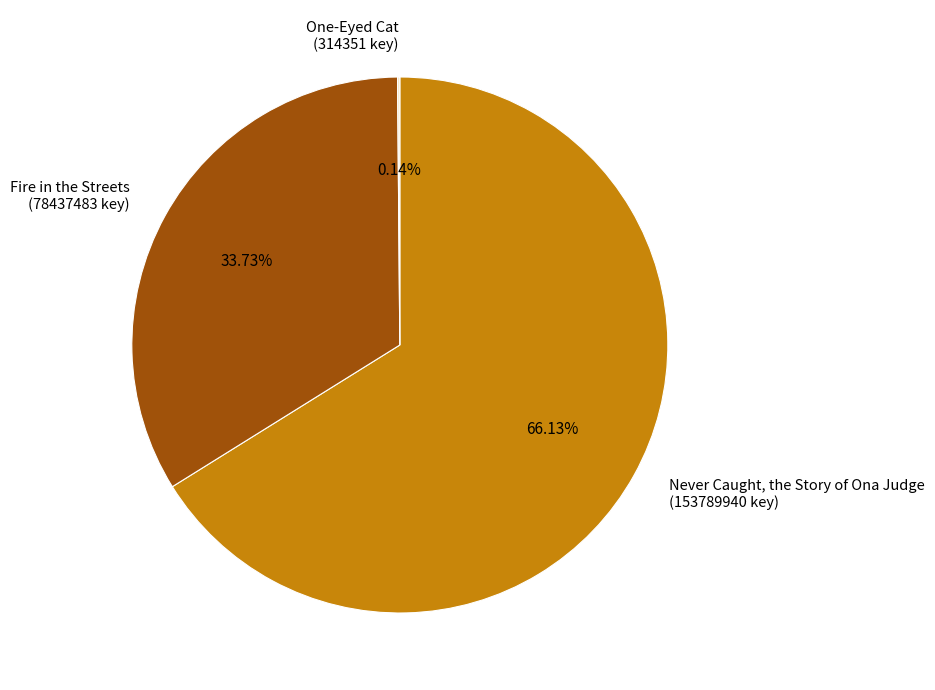

Is there any slice that represents more than half of the pie?

Yes